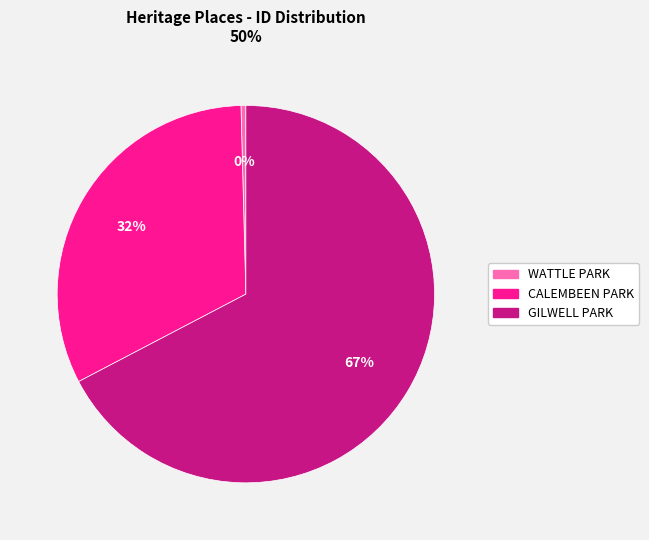

Does any single category account for the majority?

Yes